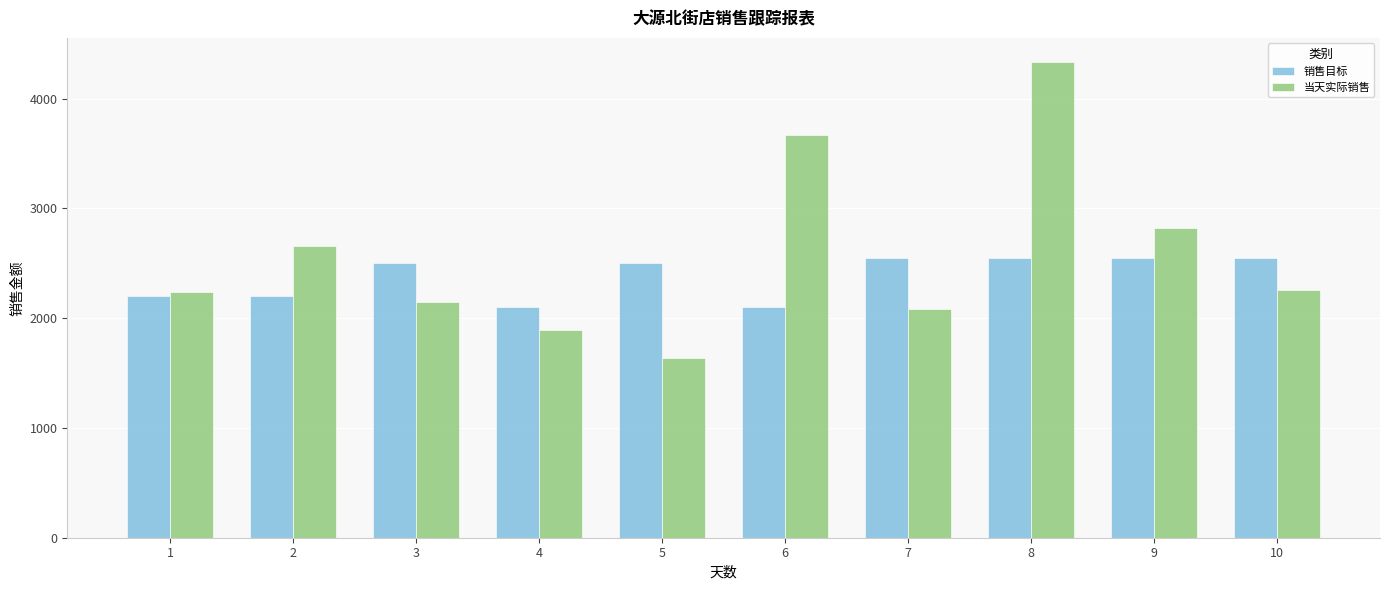

How many distinct data groups are displayed?

2